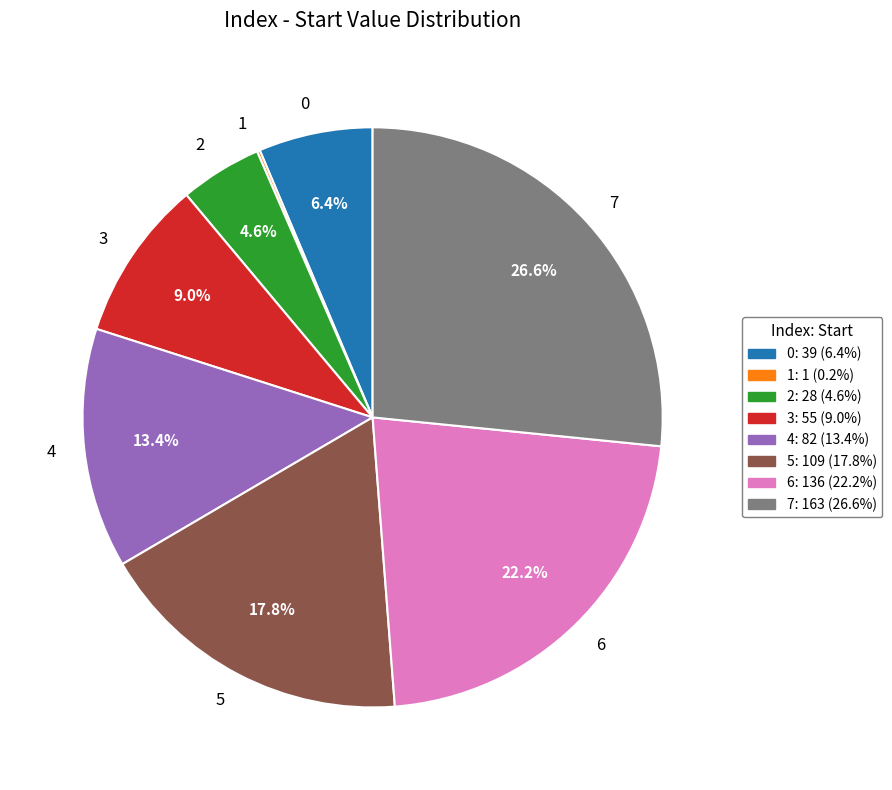

Which category has the biggest portion of the pie?

7